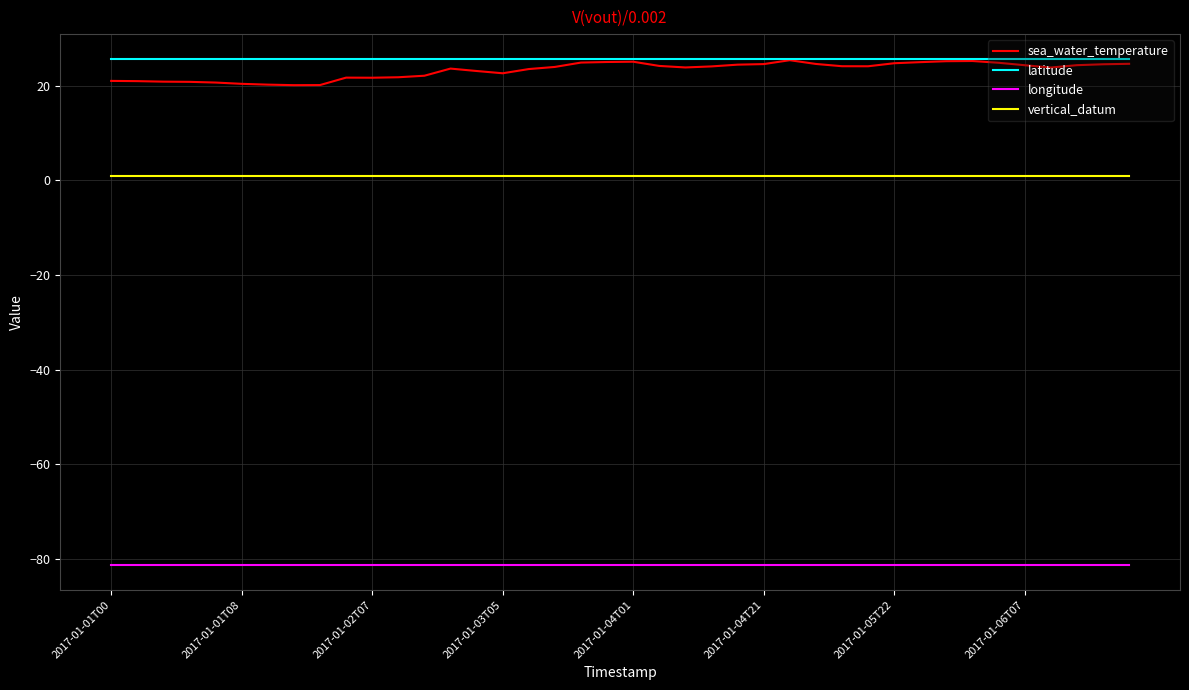

What is the minimum value for longitude?

-81.2